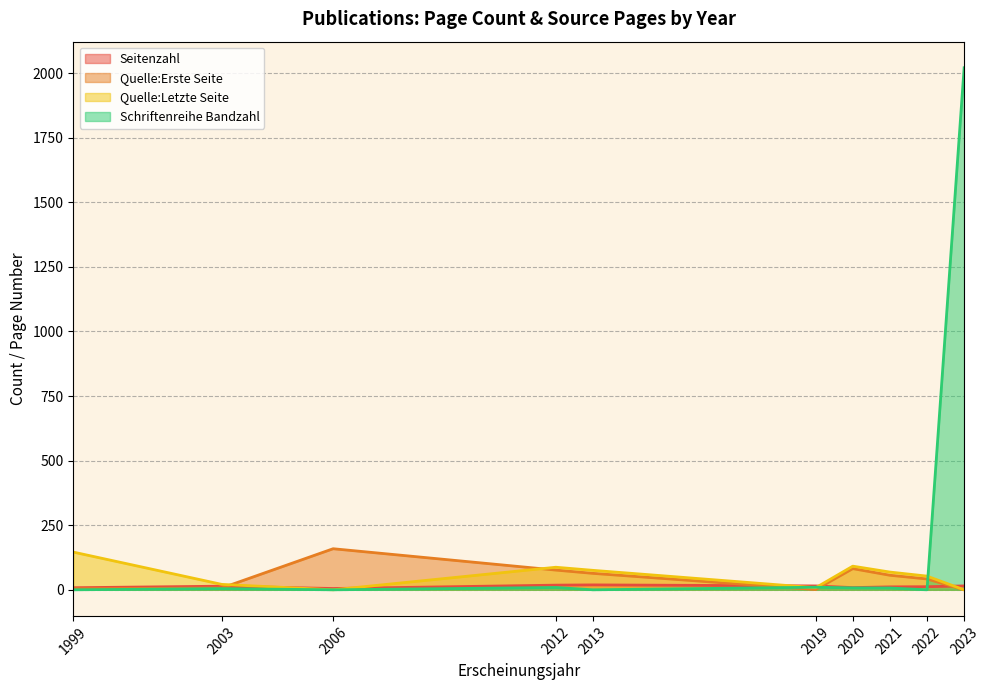

True or false: Quelle:Erste Seite has a value of 159.0 at 2006.

True